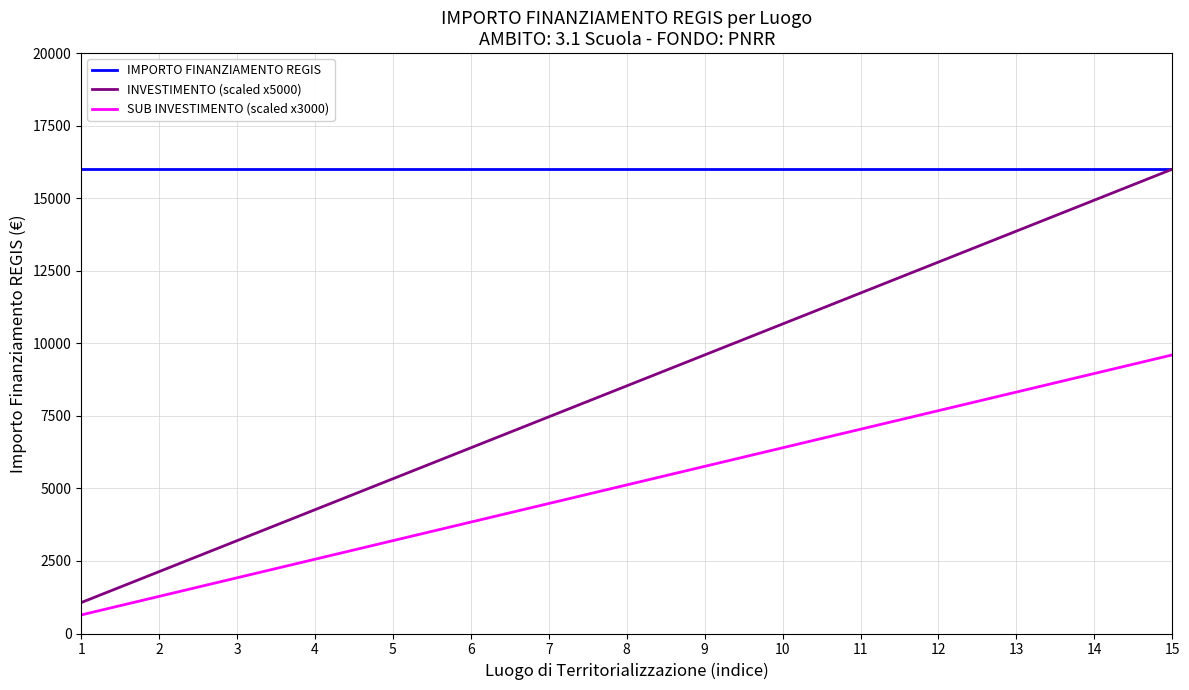

Reading right to left, what are all the values shown in this chart?

IMPORTO FINANZIAMENTO REGIS: 15=16000.0	14=16000.0	13=16000.0	12=16000.0	11=16000.0	10=16000.0	9=16000.0	8=16000.0	7=16000.0	6=16000.0	5=16000.0	4=16000.0	3=16000.0	2=16000.0	1=16000.0
INVESTIMENTO (scaled x5000): 15=16000.0	14=14933.3	13=13866.7	12=12800.0	11=11733.3	10=10666.7	9=9600.0	8=8533.3	7=7466.7	6=6400.0	5=5333.3	4=4266.7	3=3200.0	2=2133.3	1=1066.7
SUB INVESTIMENTO (scaled x3000): 15=9600.0	14=8960.0	13=8320.0	12=7680.0	11=7040.0	10=6400.0	9=5760.0	8=5120.0	7=4480.0	6=3840.0	5=3200.0	4=2560.0	3=1920.0	2=1280.0	1=640.0